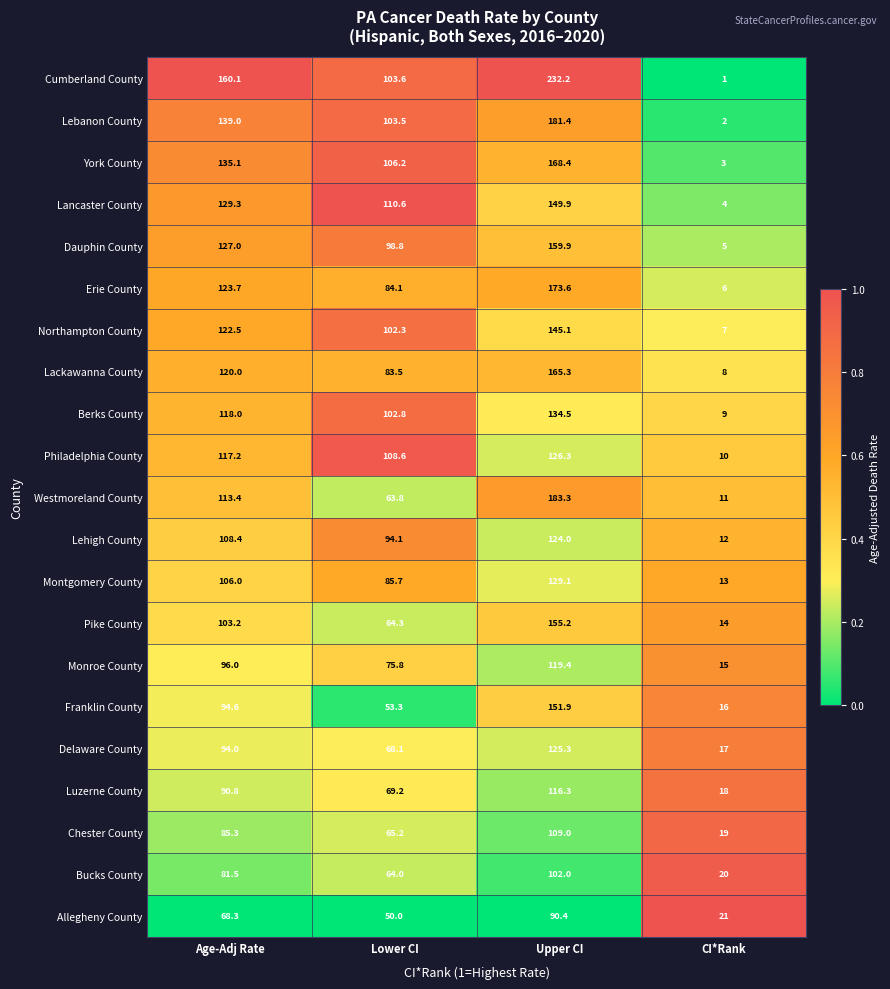

List the series in order of their peak value, lowest first.

Allegheny County, Bucks County, Chester County, Luzerne County, Monroe County, Lehigh County, Delaware County, Philadelphia County, Montgomery County, Berks County, Northampton County, Lancaster County, Franklin County, Pike County, Dauphin County, Lackawanna County, York County, Erie County, Lebanon County, Westmoreland County, Cumberland County